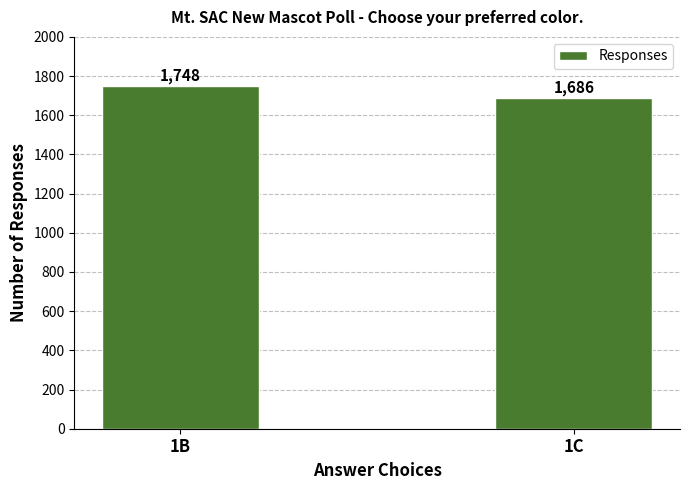

Rank the categories by value from highest to lowest.

1B, 1C